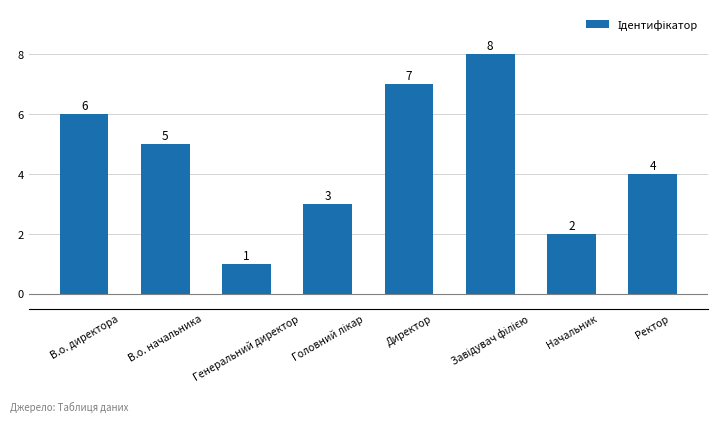

Is it true that the value at Директор is 7?

True